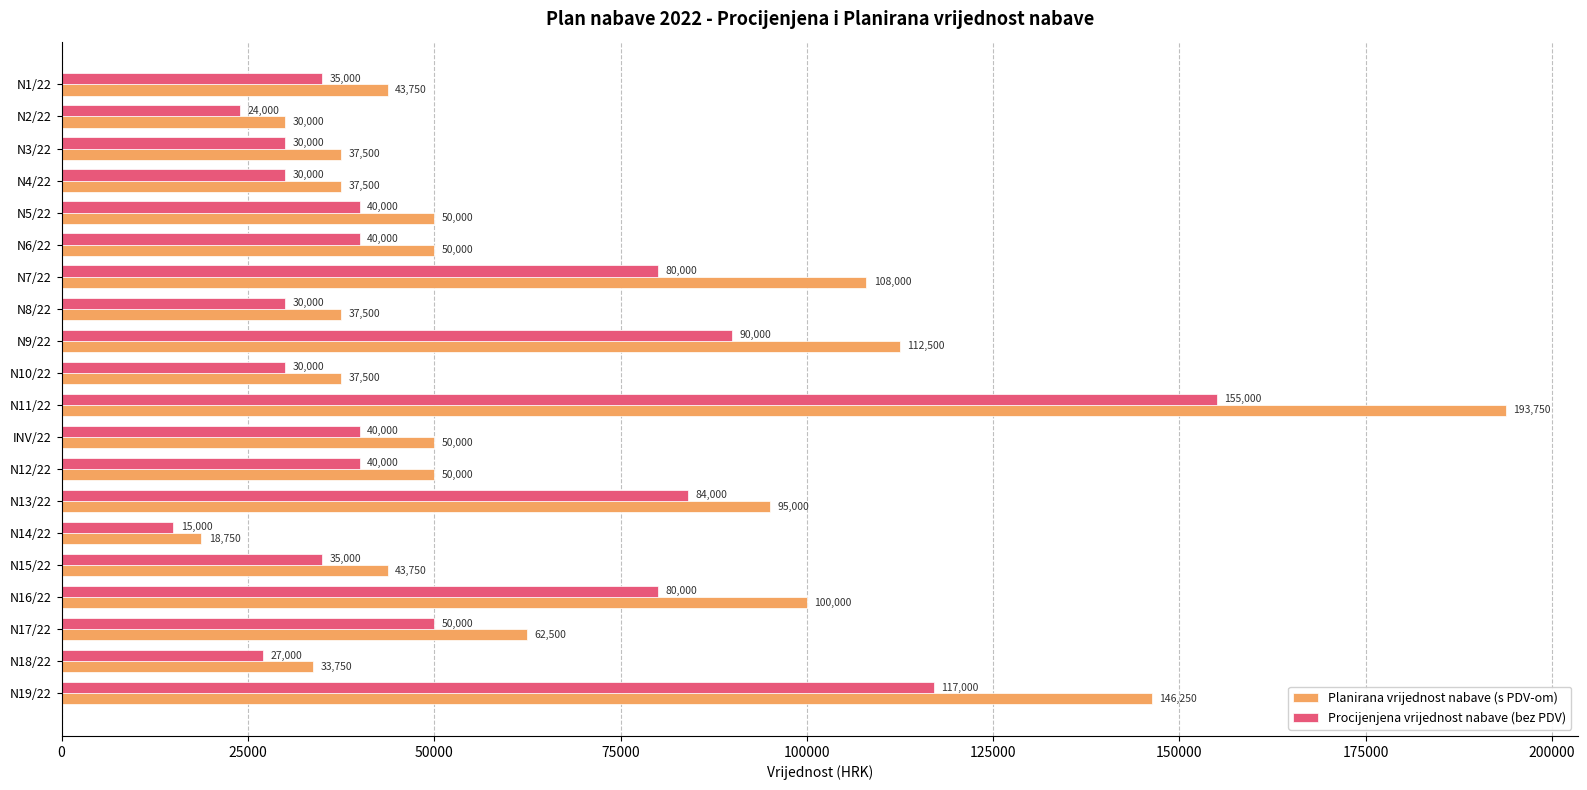

Which series has the widest spread of values?

Planirana vrijednost nabave (s PDV-om)